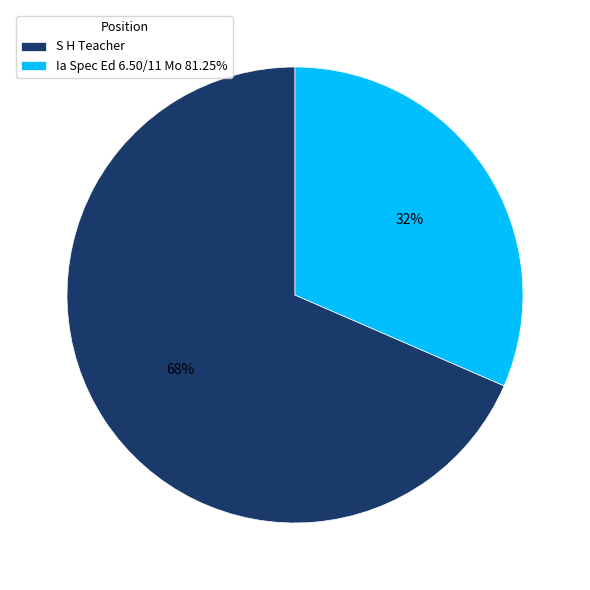

Which slice is the largest?

S H Teacher